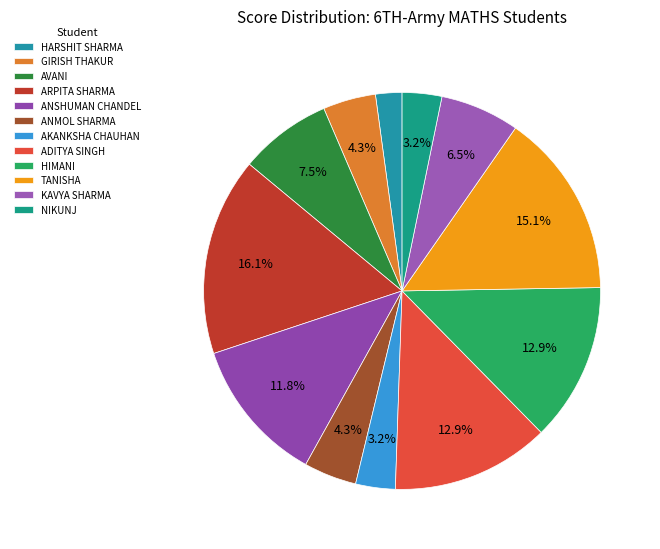

How many segments does this pie chart have?

12